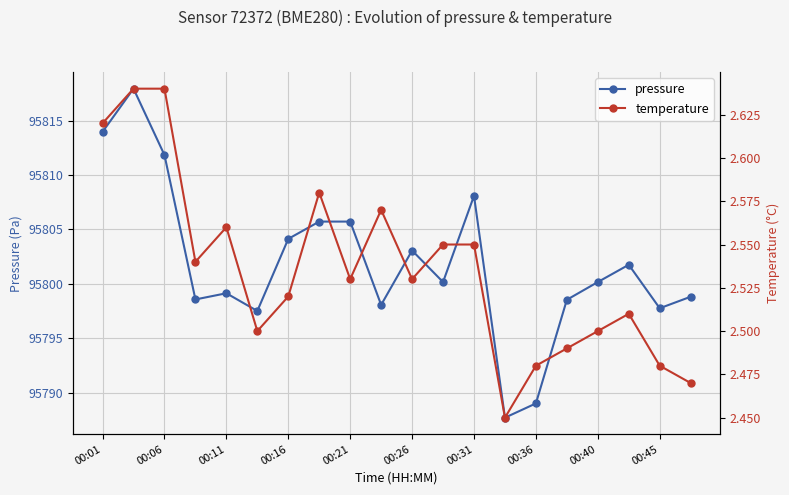

True or false: pressure has a value of 95789.0 at 00:36.

True